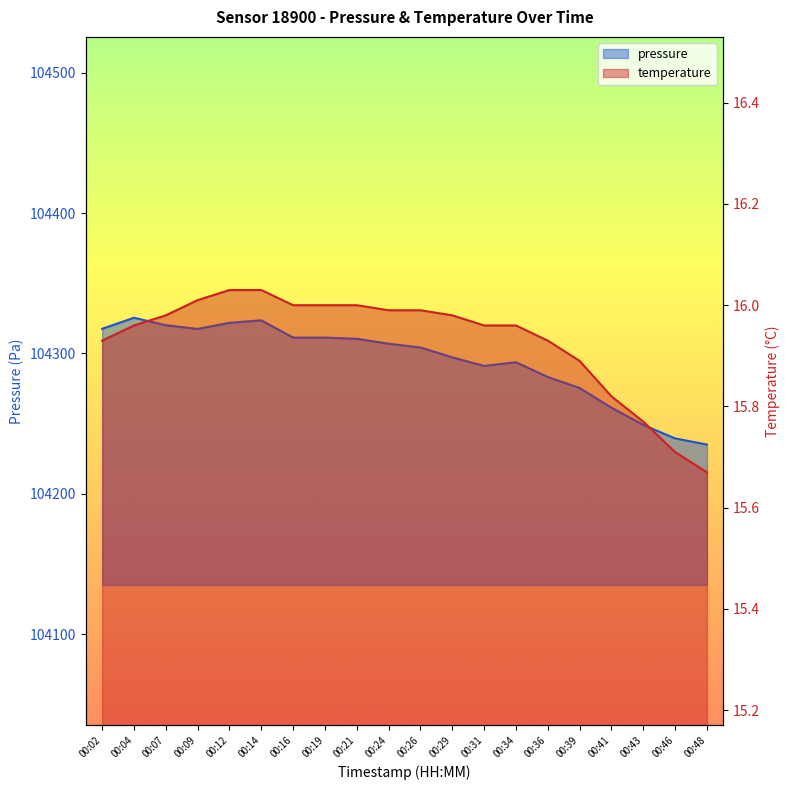

What are all the series names shown in the legend?

pressure, temperature